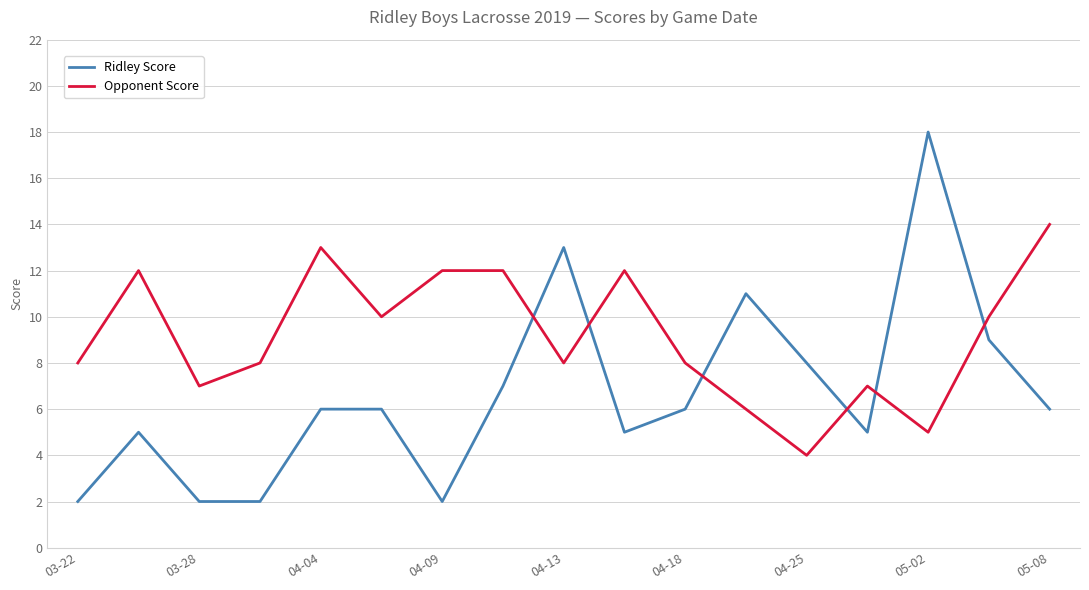

How many intersections are there between Opponent Score and Ridley Score?

6